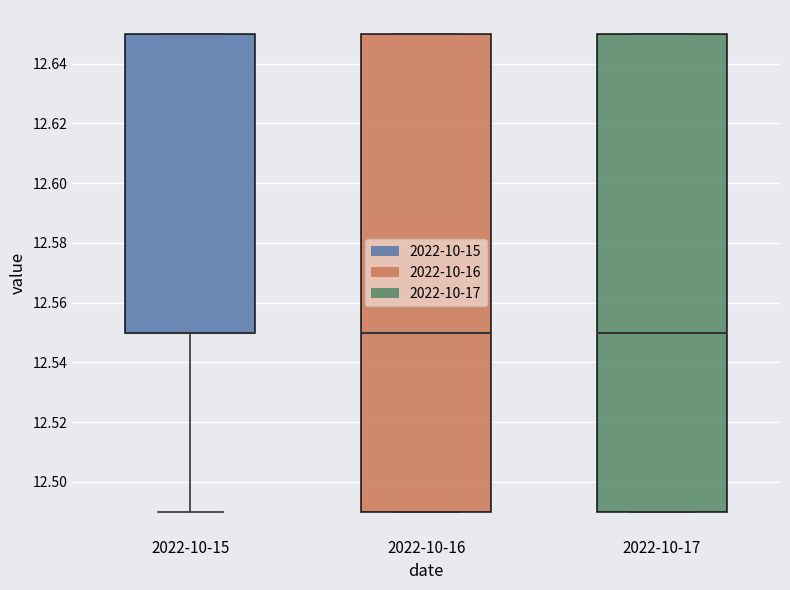

Where does the median line of the box for 2022-10-17 sit on the y-axis? The values are not printed on the chart, so give them approximately, as read against the axis.

12.55